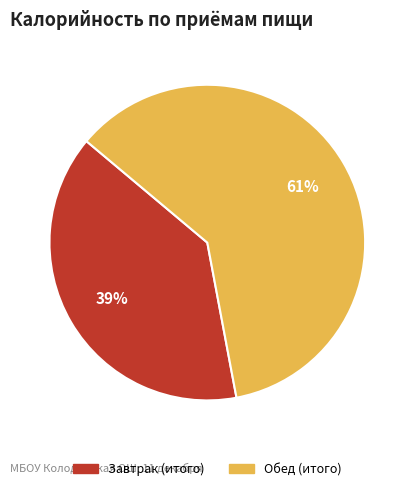

Is the sum of Завтрак (итого) and Обед (итого) greater than half?

Yes